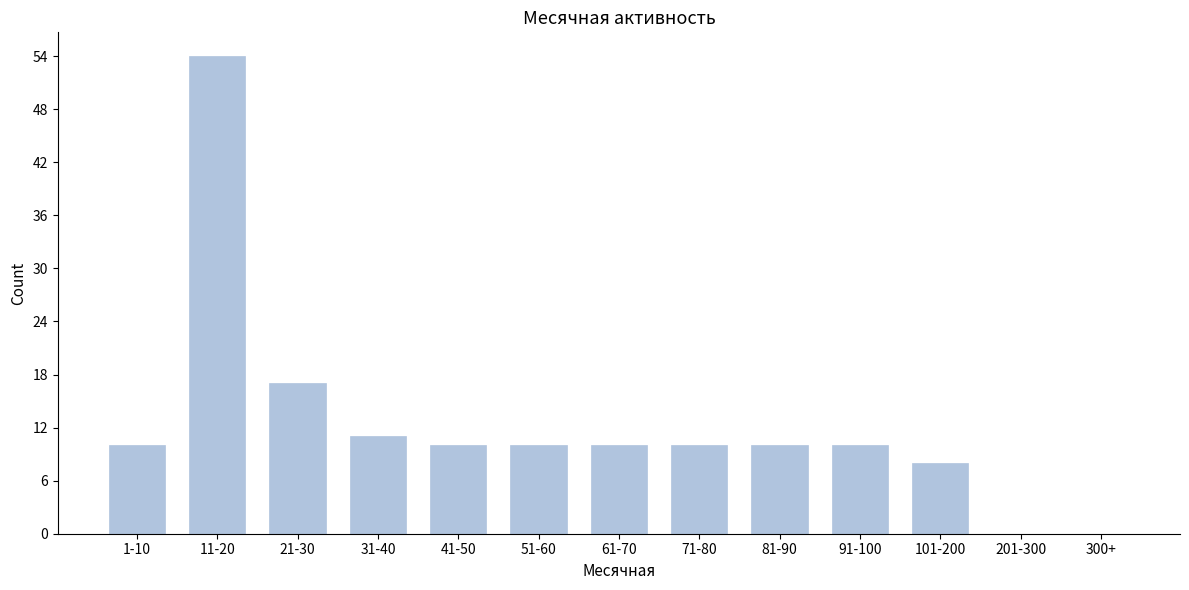

Reading left to right, extract all data points from this chart.

1-10=10	11-20=54	21-30=17	31-40=11	41-50=10	51-60=10	61-70=10	71-80=10	81-90=10	91-100=10	101-200=8	201-300=0	300+=0